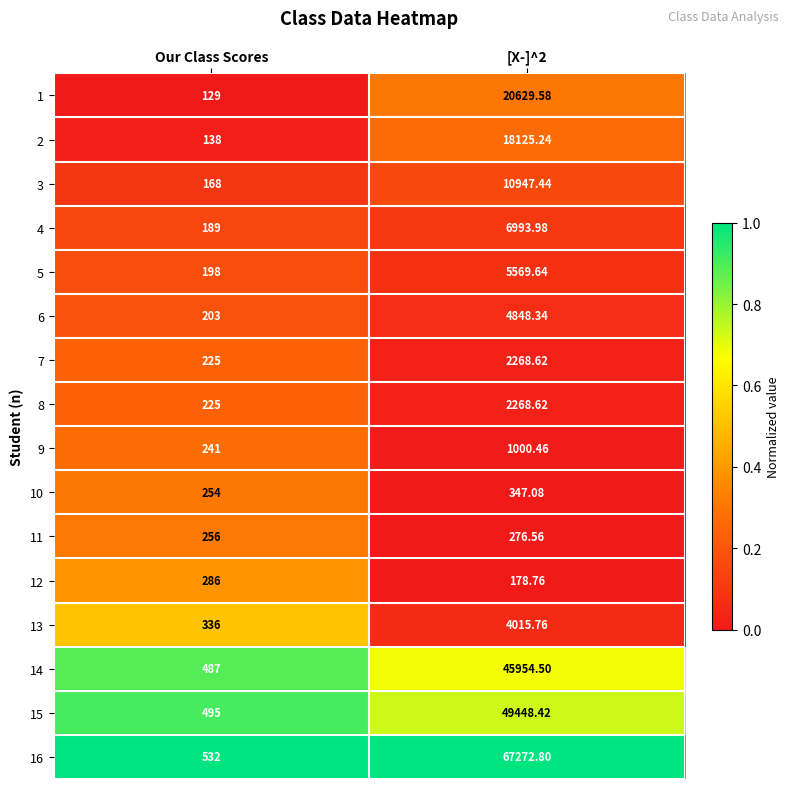

Which category has the lowest value in the 3 series?

Our Class Scores